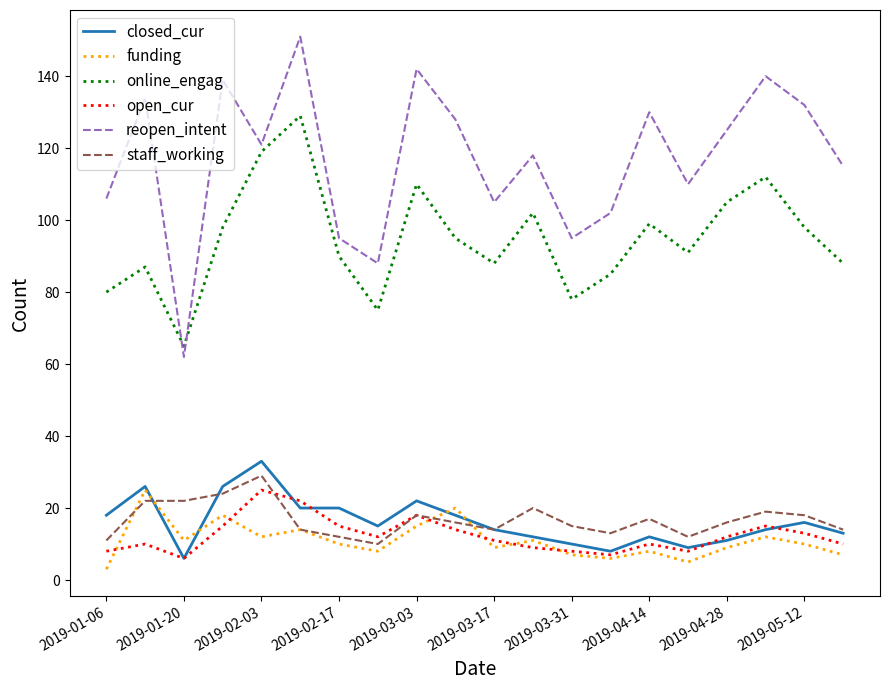

At how many categories does at least one series exceed 67?

19